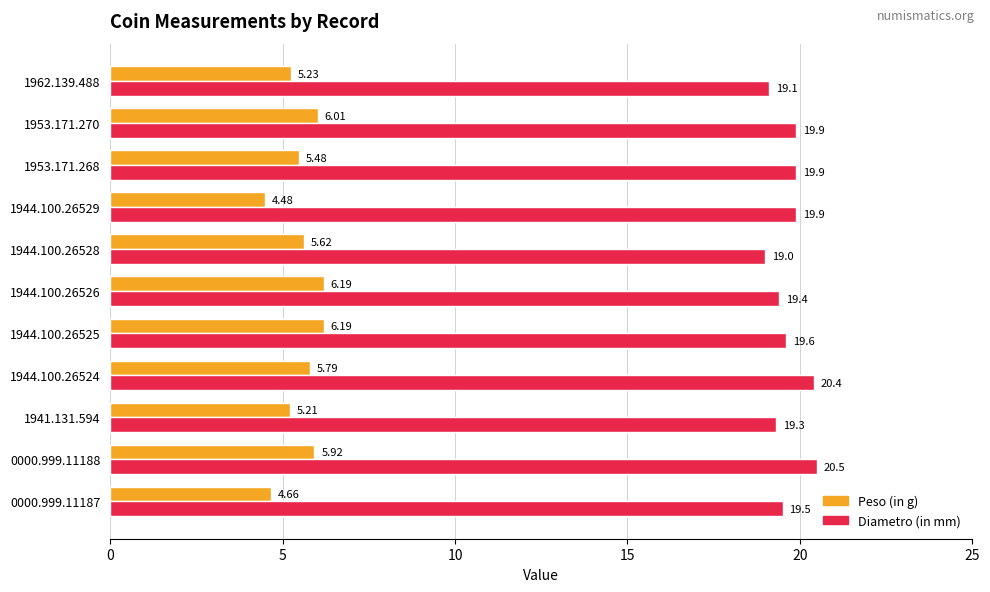

At how many categories does at least one series exceed 11?

11